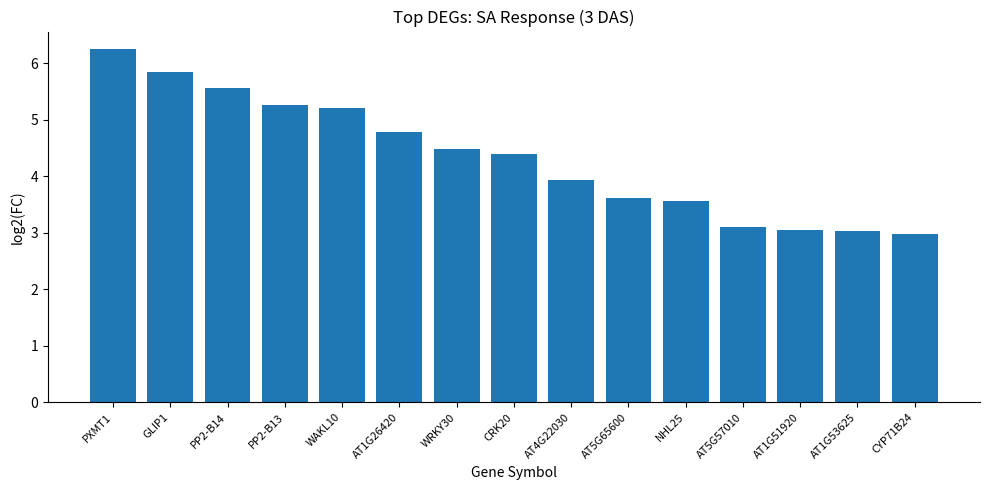

Where is the data nearest to the value 4?

AT4G22030